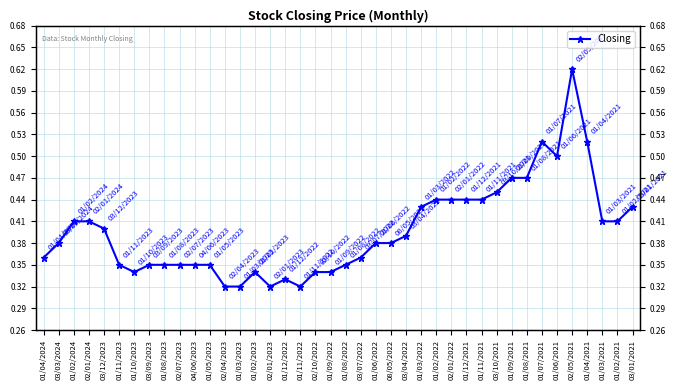

Reading left to right, transcribe all the data shown in this chart.

01/04/2024=0.4	03/03/2024=0.4	01/02/2024=0.4	02/01/2024=0.4	03/12/2023=0.4	01/11/2023=0.3	01/10/2023=0.3	03/09/2023=0.3	01/08/2023=0.3	02/07/2023=0.3	04/06/2023=0.3	01/05/2023=0.3	02/04/2023=0.3	01/03/2023=0.3	01/02/2023=0.3	02/01/2023=0.3	01/12/2022=0.3	01/11/2022=0.3	02/10/2022=0.3	01/09/2022=0.3	01/08/2022=0.3	03/07/2022=0.4	01/06/2022=0.4	08/05/2022=0.4	03/04/2022=0.4	01/03/2022=0.4	01/02/2022=0.4	02/01/2022=0.4	01/12/2021=0.4	01/11/2021=0.4	03/10/2021=0.5	01/09/2021=0.5	01/08/2021=0.5	01/07/2021=0.5	01/06/2021=0.5	02/05/2021=0.6	01/04/2021=0.5	01/03/2021=0.4	01/02/2021=0.4	03/01/2021=0.4